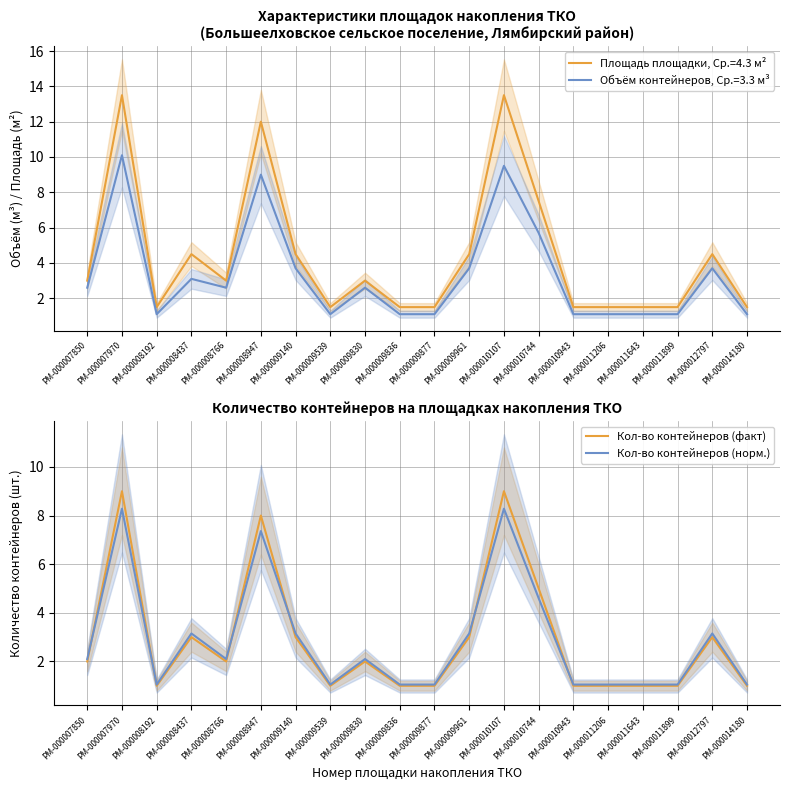

How many series are shown in this chart?

2